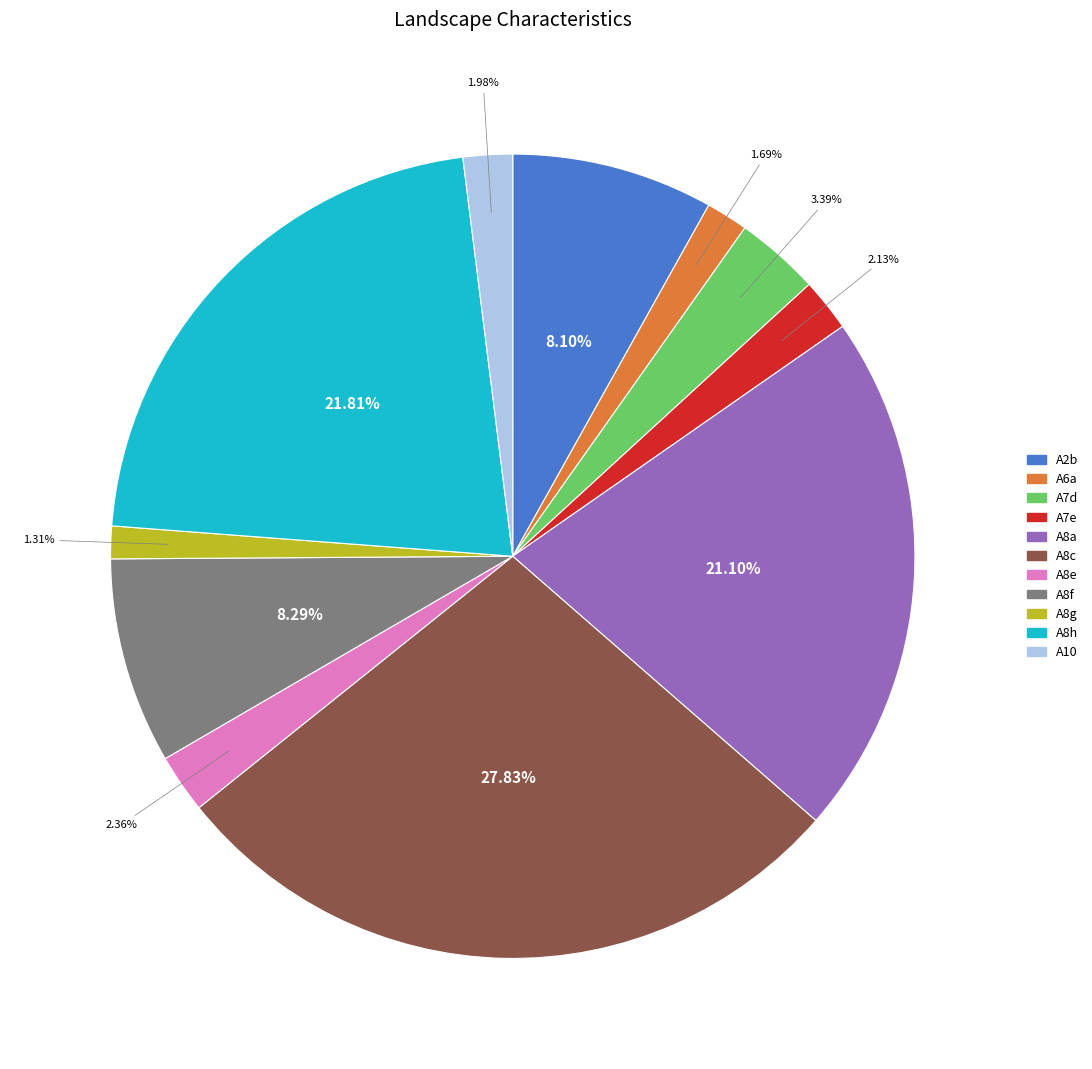

What is the total percentage of A8g and A8h?

23.1%